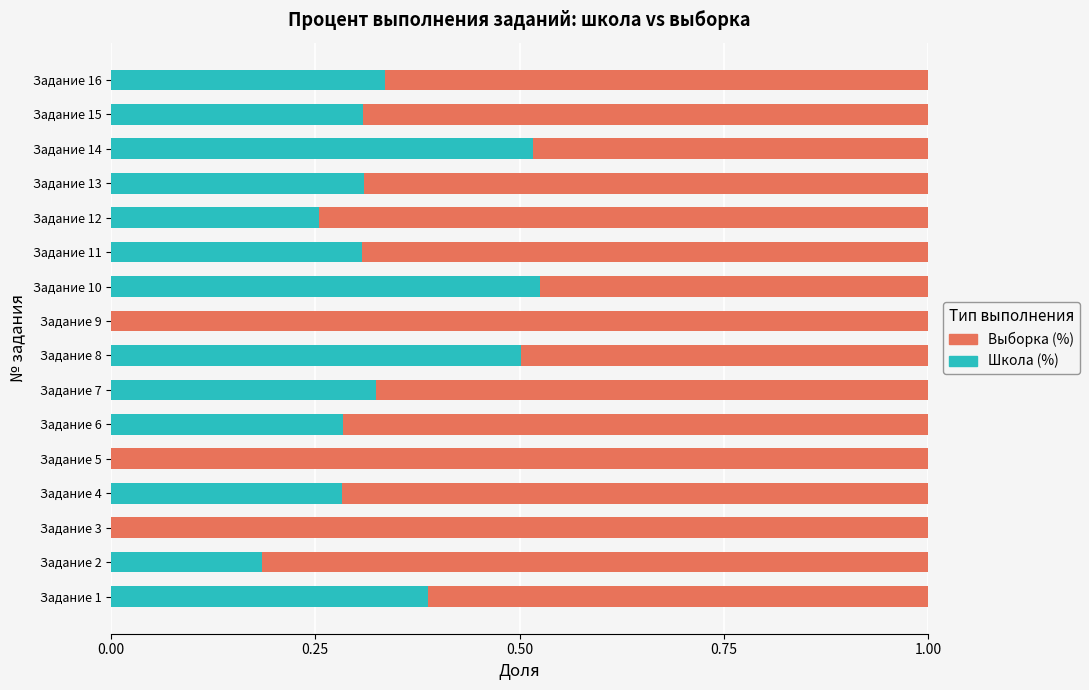

What is the total value across all series at Задание 9?

1.0